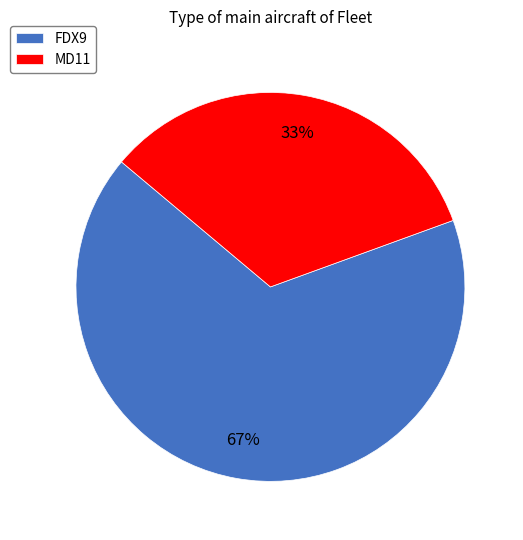

Approximately how many times larger is the value at MD11 compared to FDX9?

0.5